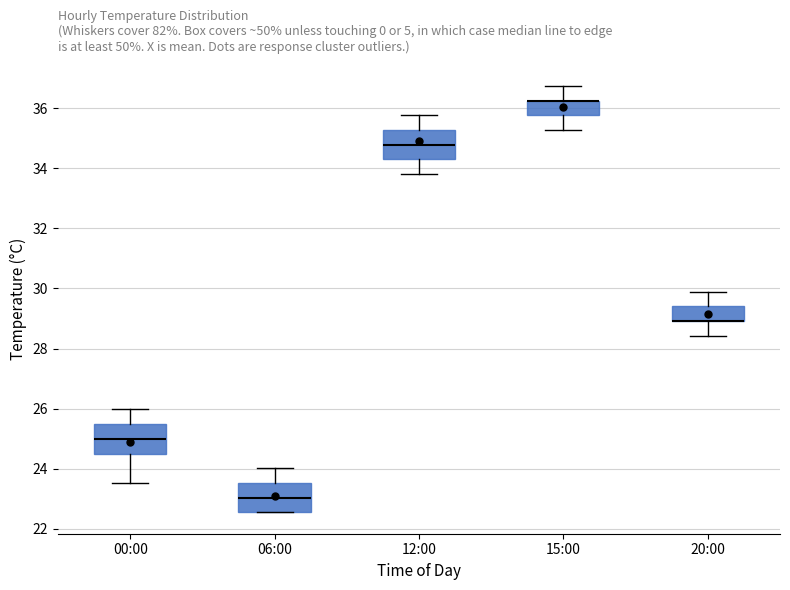

Where is the upper edge of the box for 00:00 on the y-axis? The values are not printed on the chart, so give them approximately, as read against the axis.

25.4